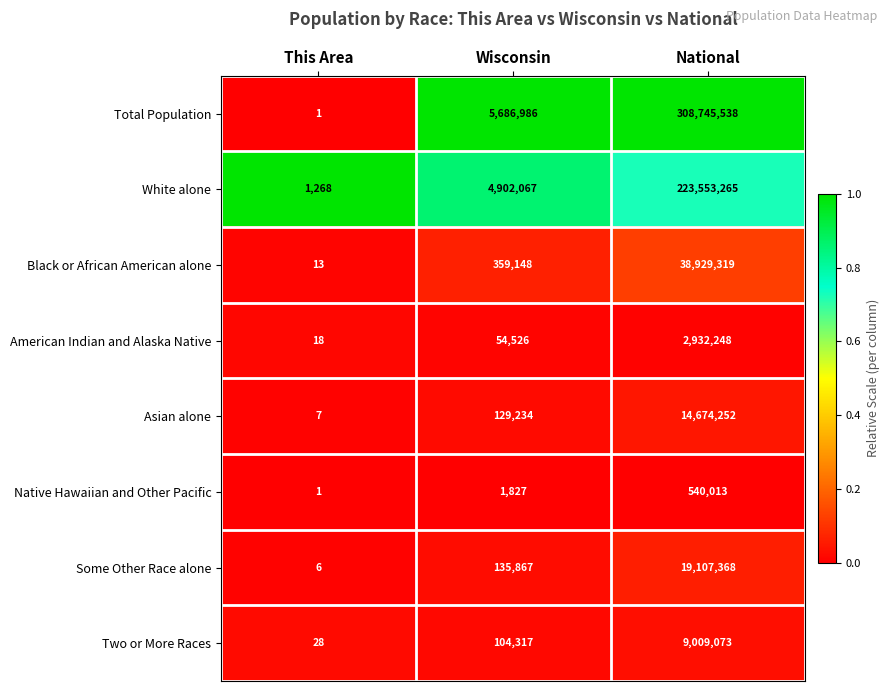

Which category has the lowest value across all series?

This Area